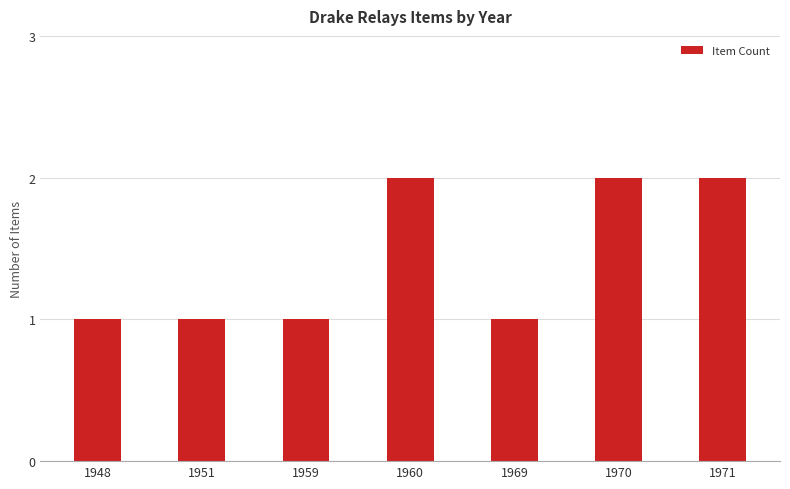

The value at 1971 is 2. True or false?

True